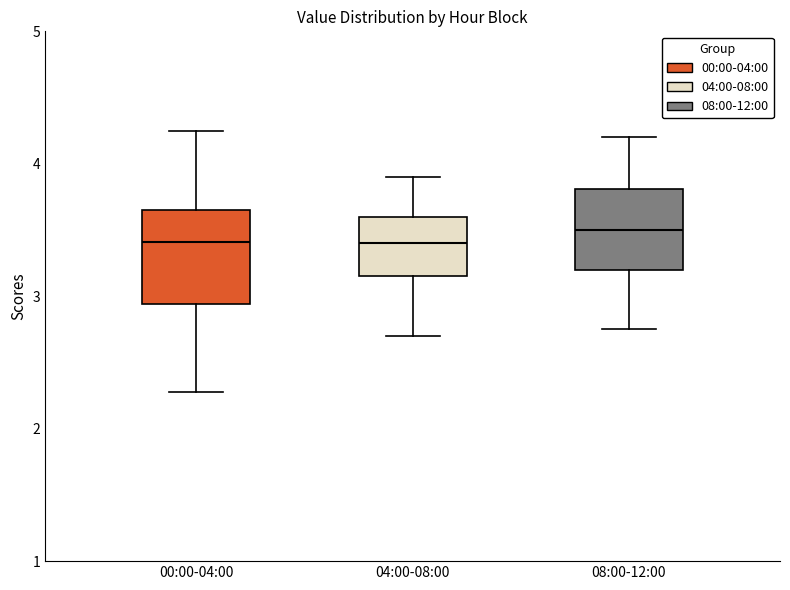

Reading left to right, transcribe this box plot: for each box, give where its median line is, the range the box spans, and where its two whiskers end, as read against the y-axis. The values are not printed on the chart, so give them approximately, as read against the axis.

00:00-04:00: median 3.4, box 2.9 to 3.7, whiskers 2.3 to 4.3
04:00-08:00: median 3.4, box 3.2 to 3.6, whiskers 2.7 to 3.9
08:00-12:00: median 3.5, box 3.2 to 3.8, whiskers 2.8 to 4.2